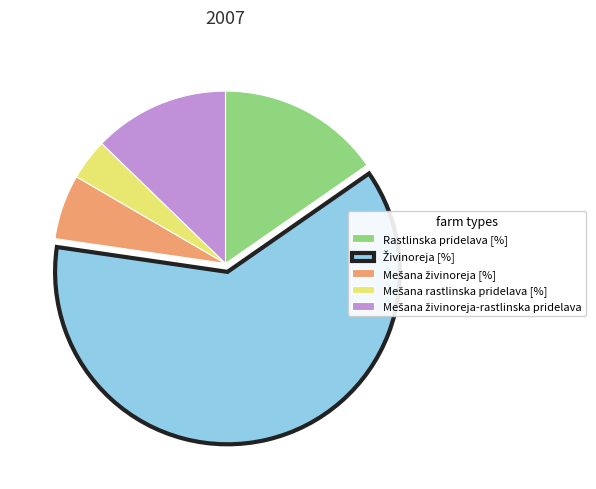

The Rastlinska pridelava [%] slice represents 15% of the pie. True or false?

True